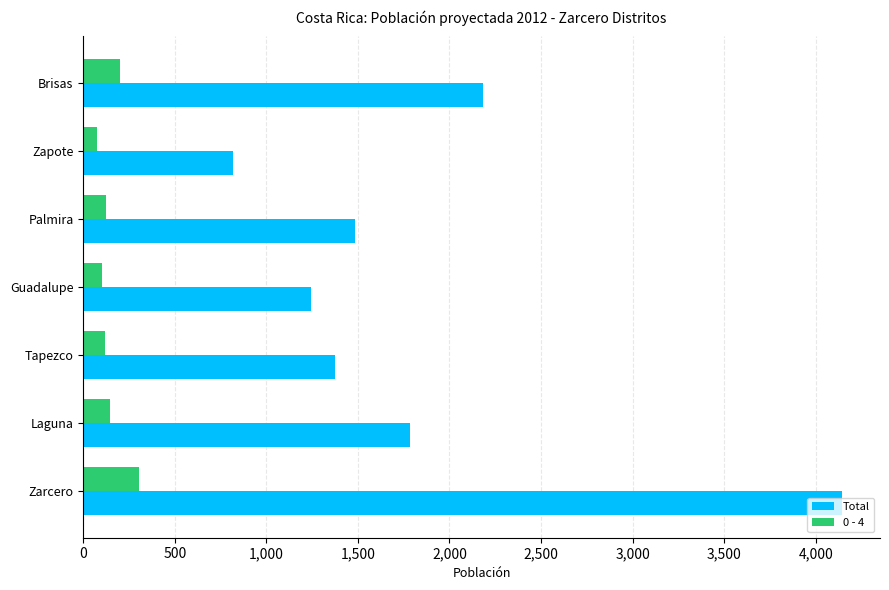

What is the minimum value for Total?

817